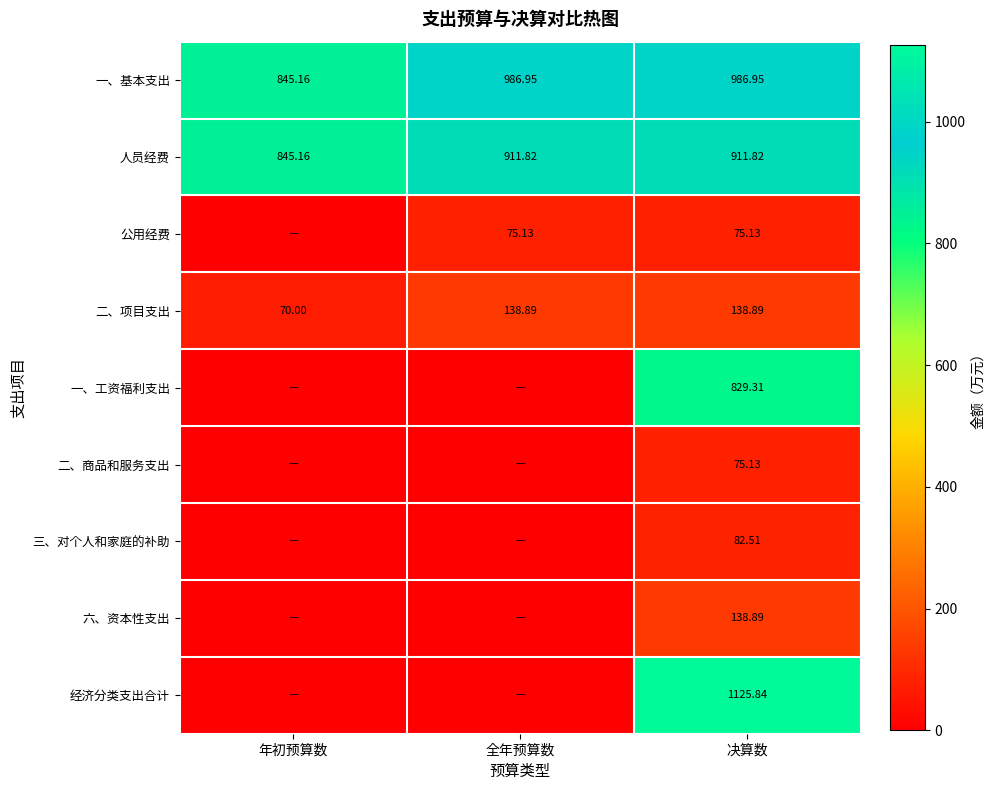

Where is 人员经费 nearest to the value 878?

年初预算数